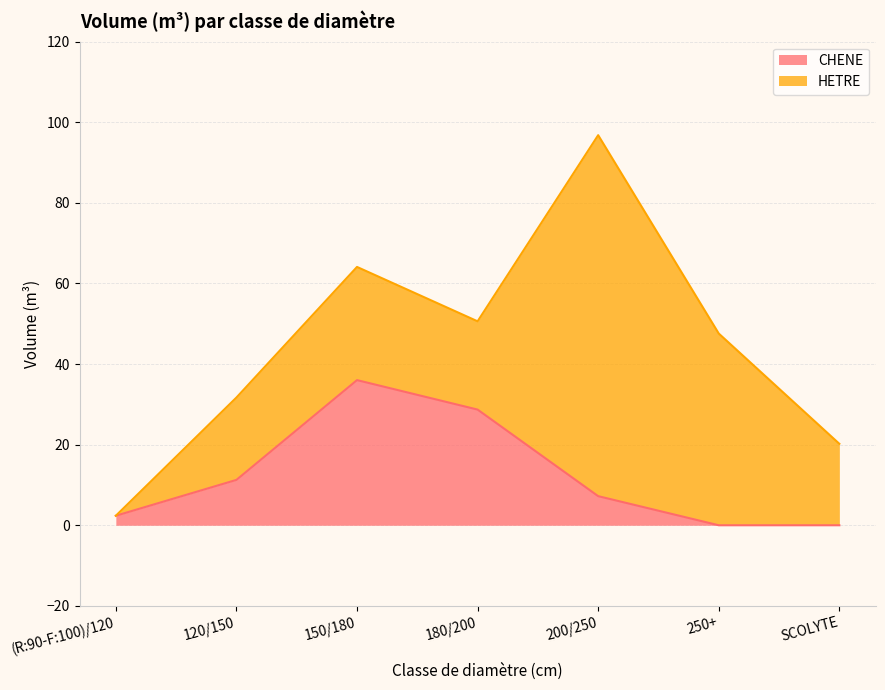

What is the label of the 7th point from the left?

SCOLYTE